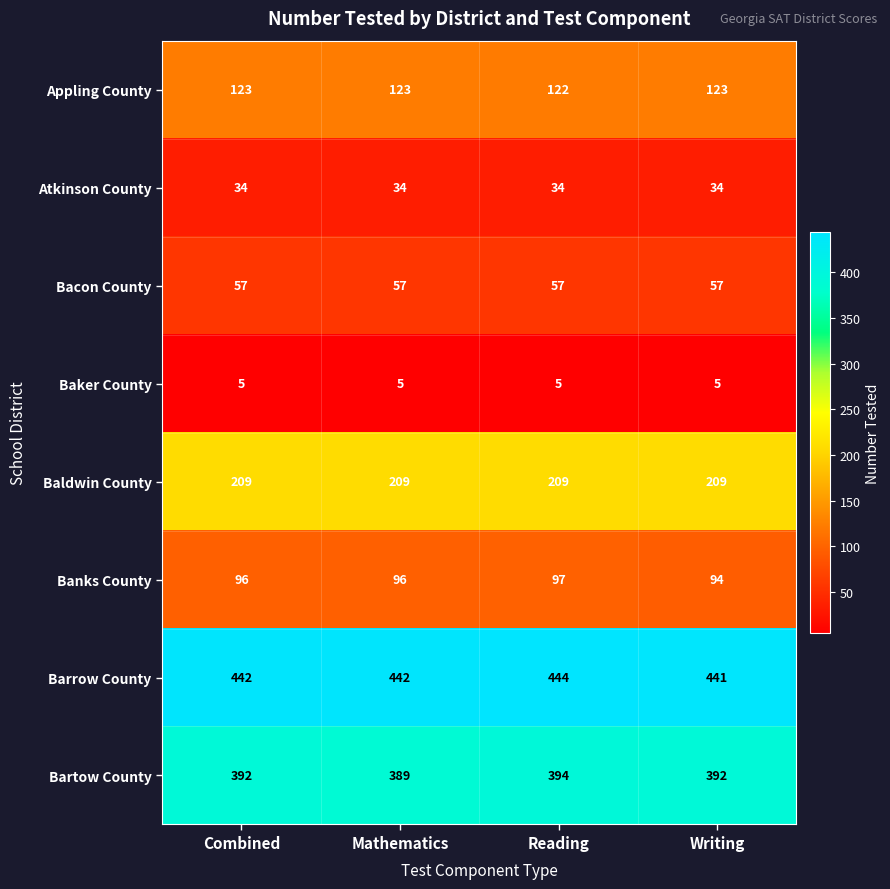

List the series in order of their peak value, highest first.

Barrow County, Bartow County, Baldwin County, Appling County, Banks County, Bacon County, Atkinson County, Baker County